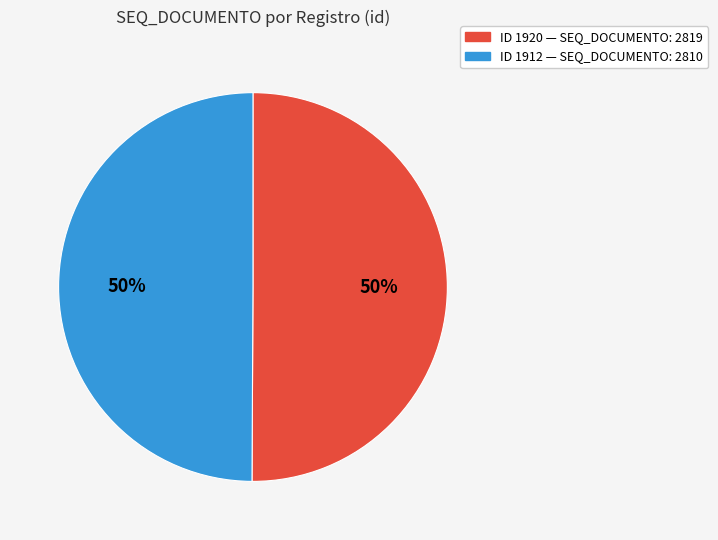

To the nearest percent, what is the average slice percentage?

50%